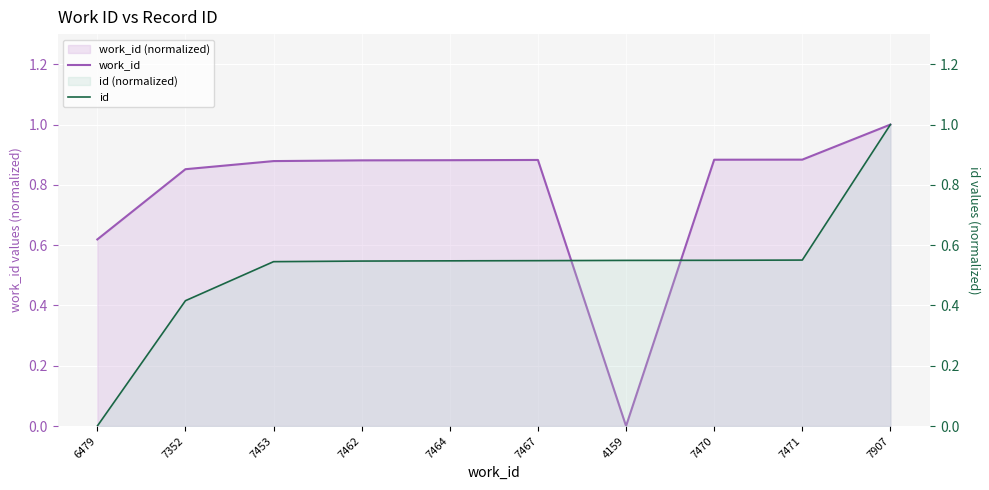

Between 4159 and 7471, which series saw the biggest shift?

work_id